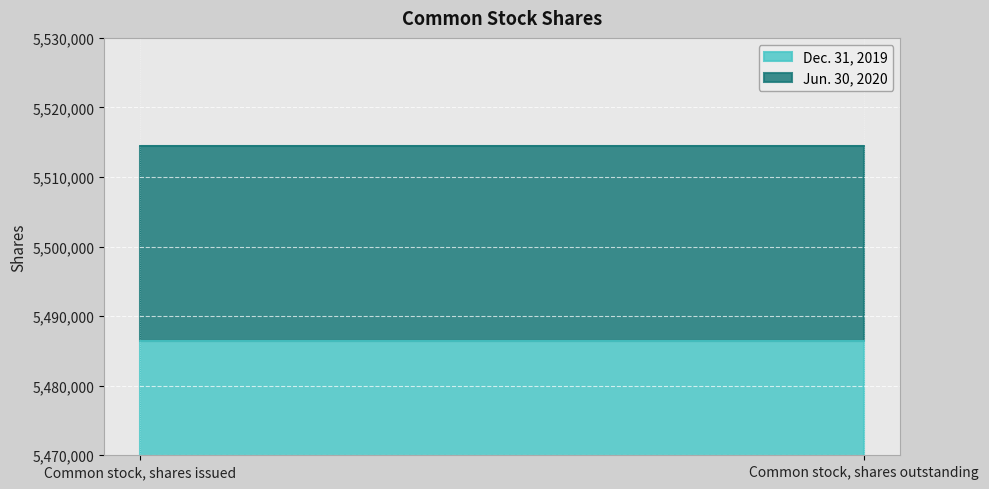

List the labels in order of Dec. 31, 2019 value, largest first.

Common stock, shares issued, Common stock, shares outstanding